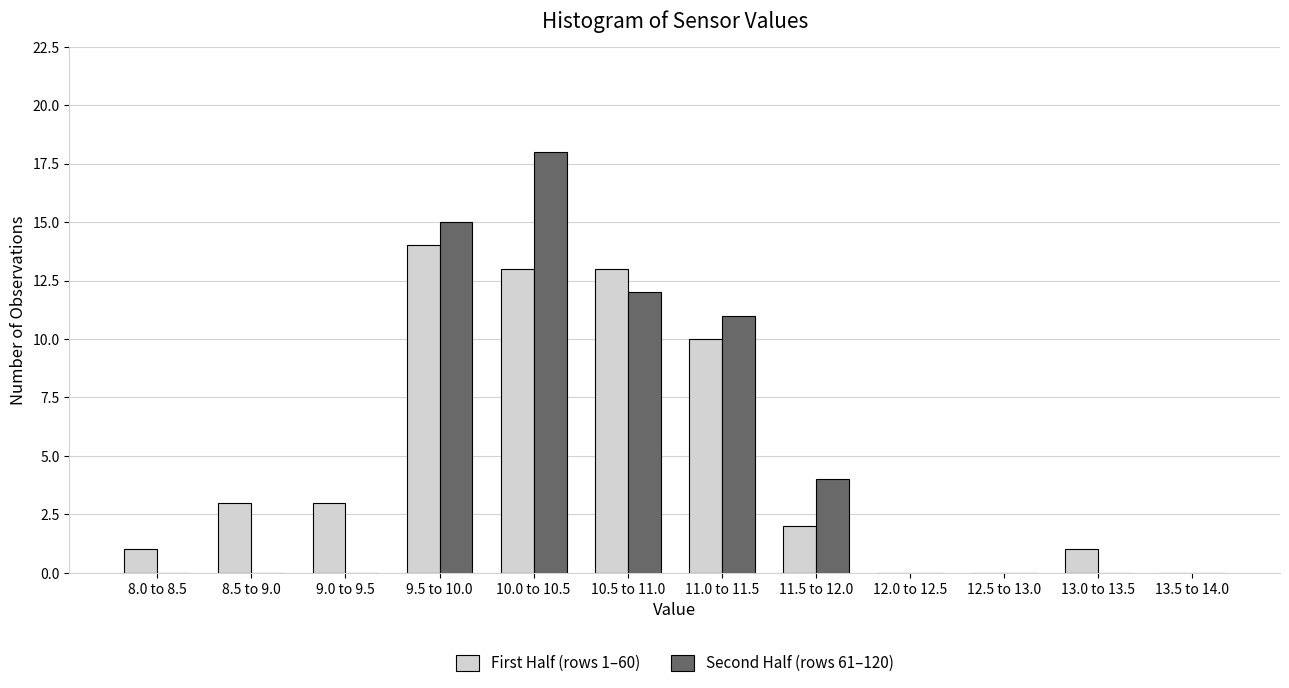

Reading left to right, transcribe all the data shown in this chart.

First Half (rows 1–60): 8.0 to 8.5=1	8.5 to 9.0=3	9.0 to 9.5=3	9.5 to 10.0=14	10.0 to 10.5=13	10.5 to 11.0=13	11.0 to 11.5=10	11.5 to 12.0=2	12.0 to 12.5=0	12.5 to 13.0=0	13.0 to 13.5=1	13.5 to 14.0=0
Second Half (rows 61–120): 8.0 to 8.5=0	8.5 to 9.0=0	9.0 to 9.5=0	9.5 to 10.0=15	10.0 to 10.5=18	10.5 to 11.0=12	11.0 to 11.5=11	11.5 to 12.0=4	12.0 to 12.5=0	12.5 to 13.0=0	13.0 to 13.5=0	13.5 to 14.0=0